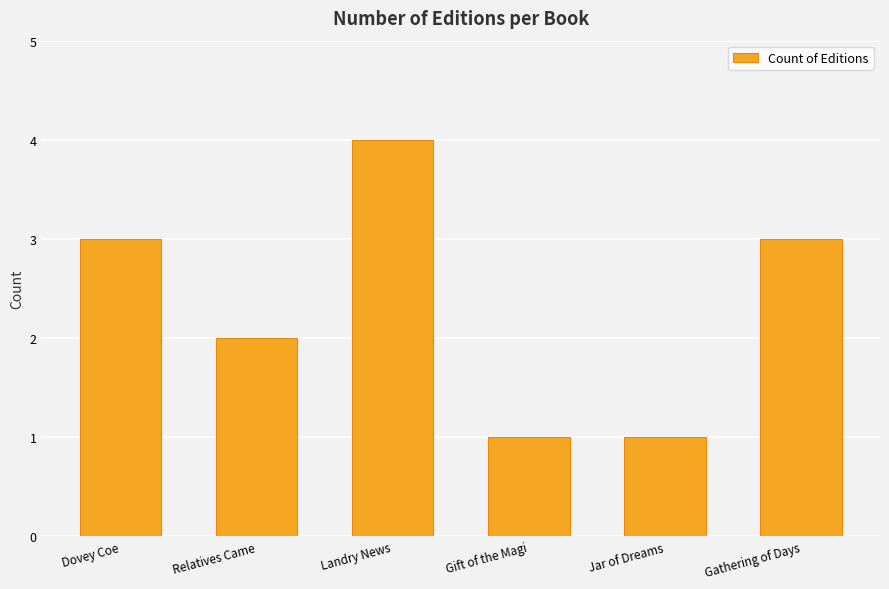

Approximately how many times larger is the value at Landry News compared to Gift of the Magi?

4.0